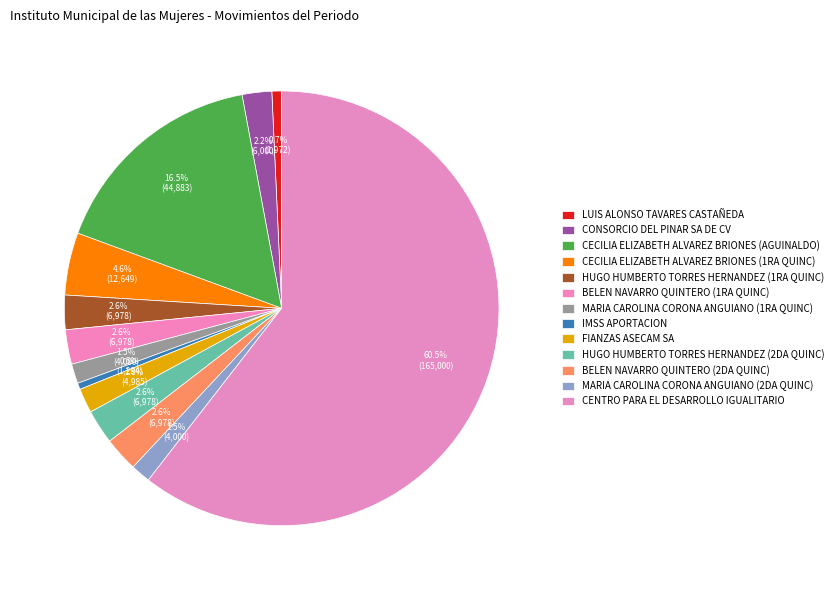

To the nearest percent, what is the average slice percentage?

8%